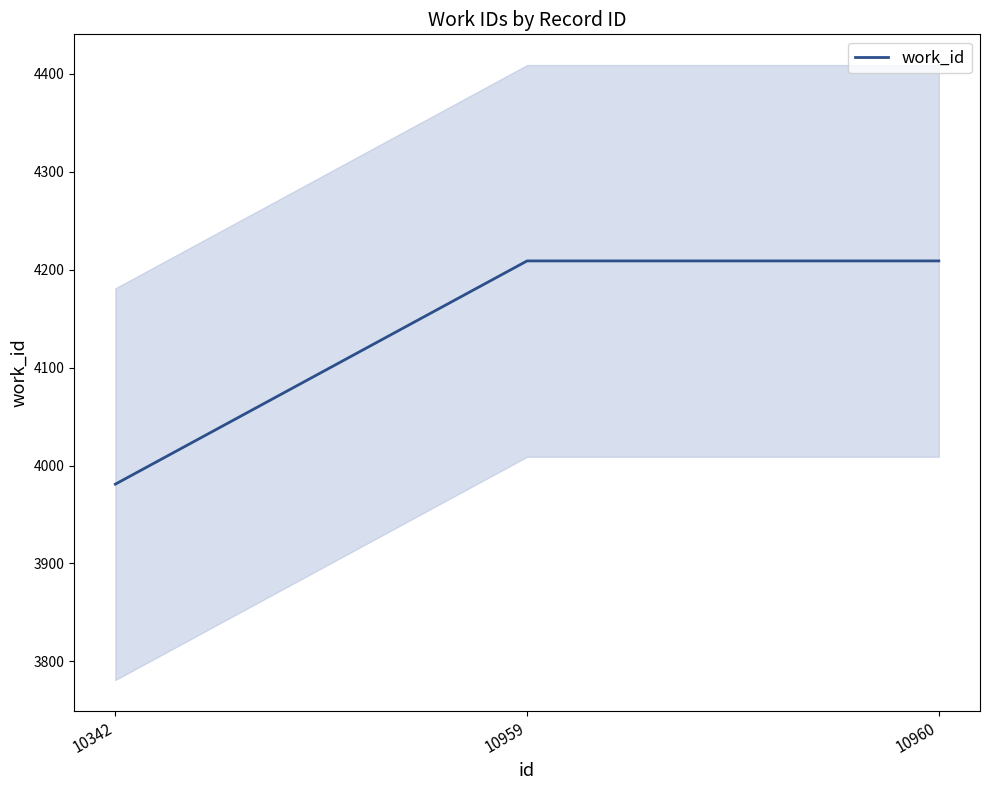

What is the approximate value at 10342, to the nearest 50?

4000